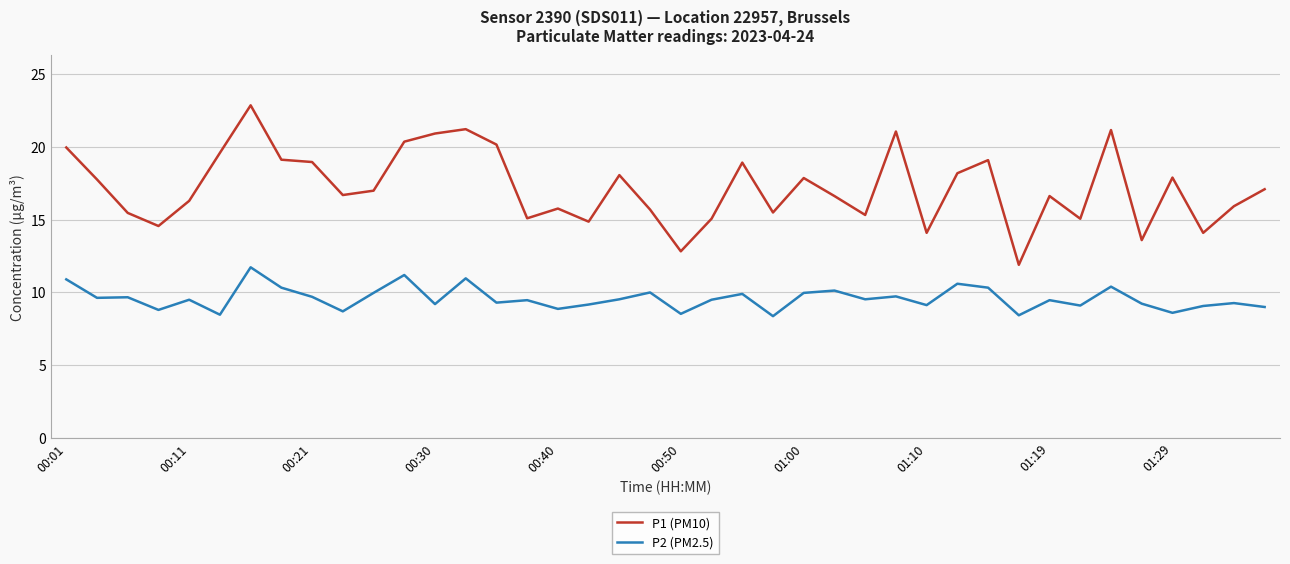

List the series in order of their peak value, highest first.

P1 (PM10), P2 (PM2.5)